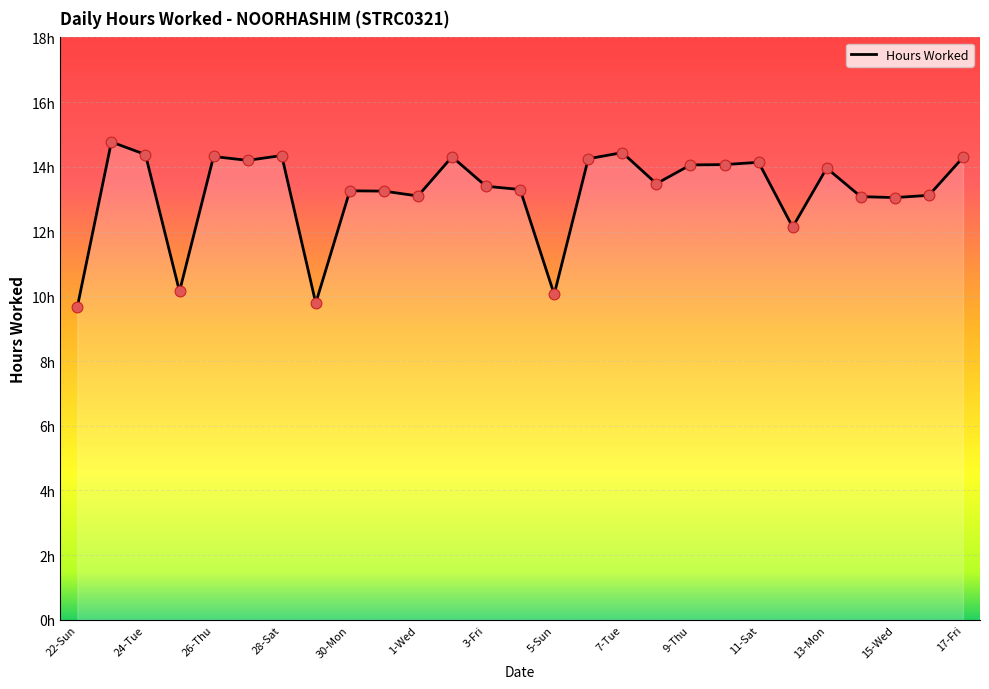

Does the chart have visible grid lines?

Yes